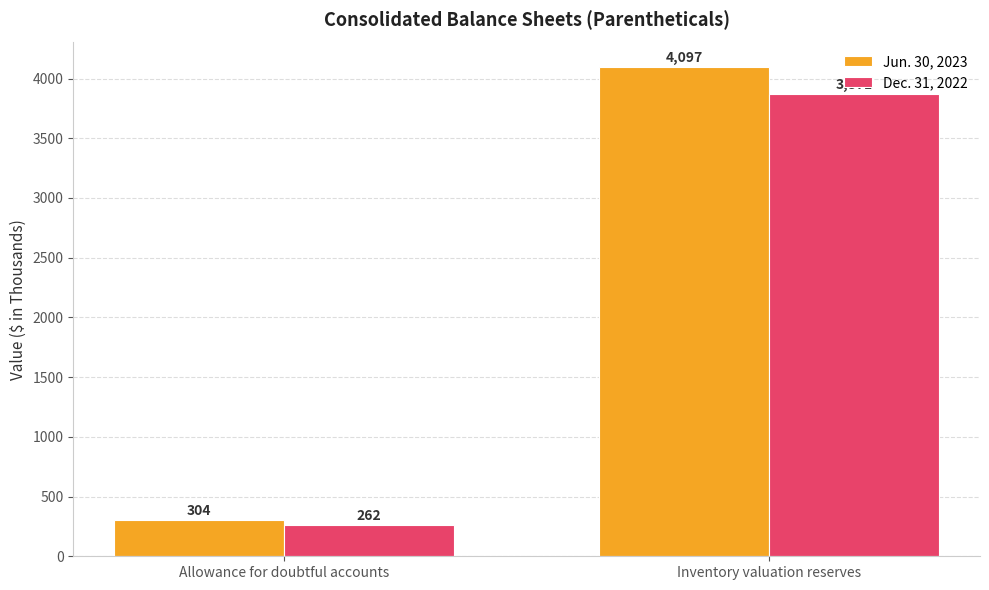

At which category is the sum across all series the highest?

Inventory valuation reserves